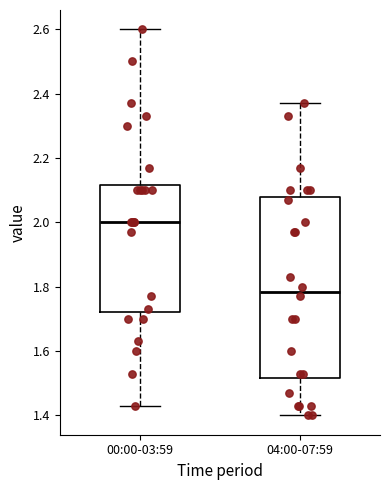

Comparing the boxes themselves (not the whiskers), which one is the tallest?

04:00-07:59